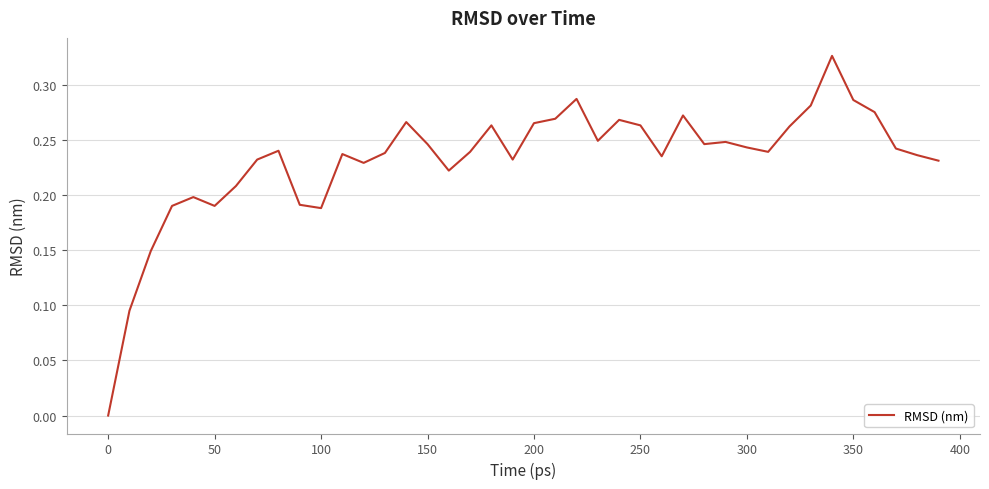

Reading left to right, what are all the values shown in this chart?

0.0	0.1	0.1	0.2	0.2	0.2	0.2	0.2	0.2	0.2	0.2	0.2	0.2	0.2	0.3	0.2	0.2	0.2	0.3	0.2	0.3	0.3	0.3	0.2	0.3	0.3	0.2	0.3	0.2	0.2	0.2	0.2	0.3	0.3	0.3	0.3	0.3	0.2	0.2	0.2